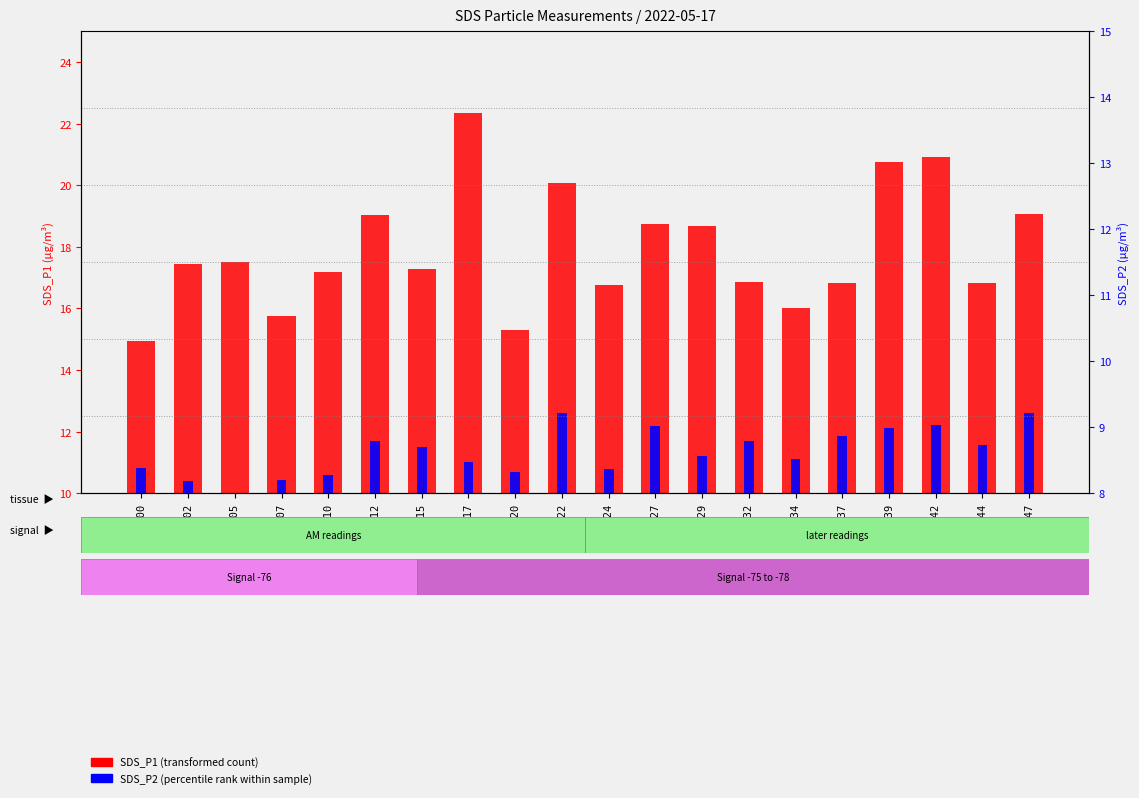

True or false: SDS_P2 (percentile rank within sample) has a value of 0.5 at 00:39.

False